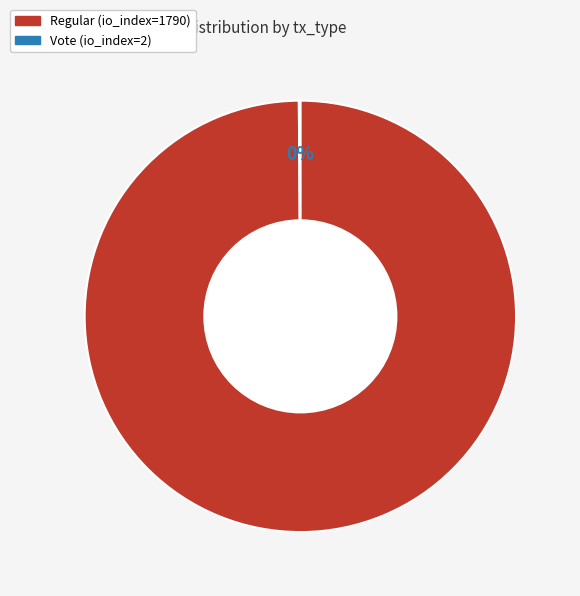

Does any single category account for the majority?

Yes